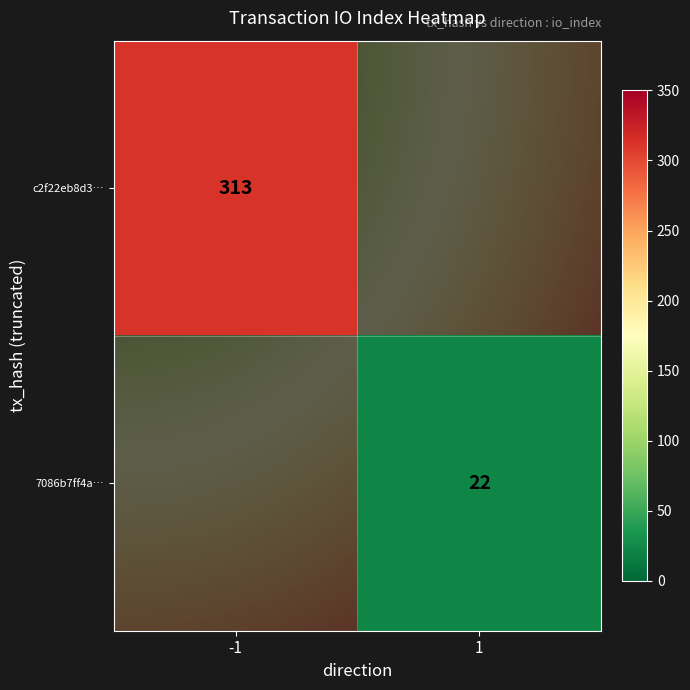

What is the greatest value displayed?

313